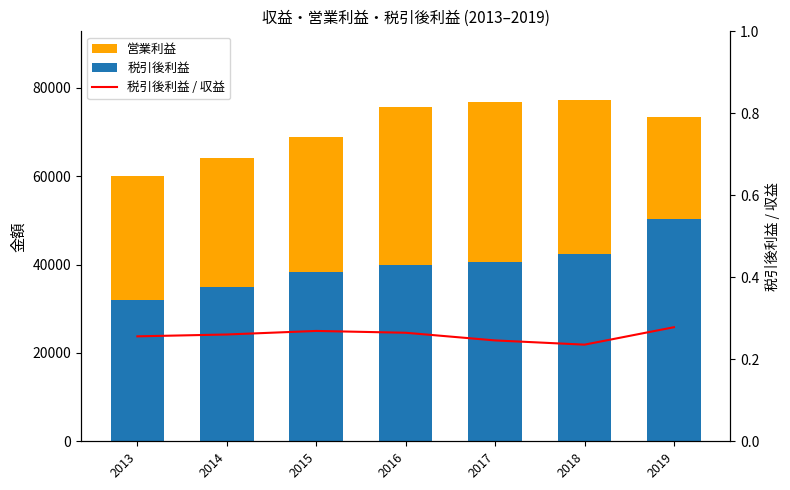

How many groups of bars are there?

7